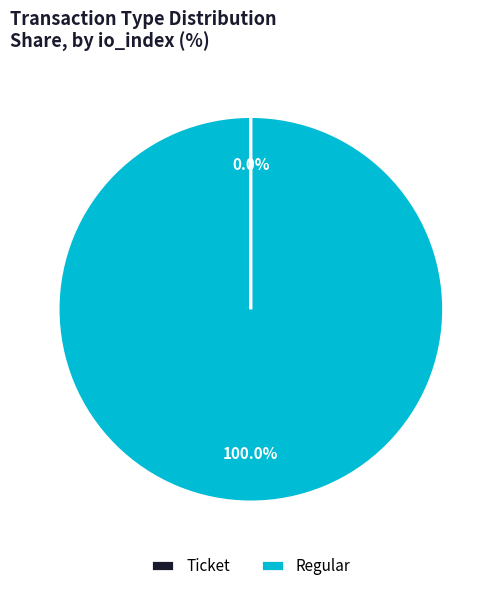

What is the largest slice in the pie chart?

Regular